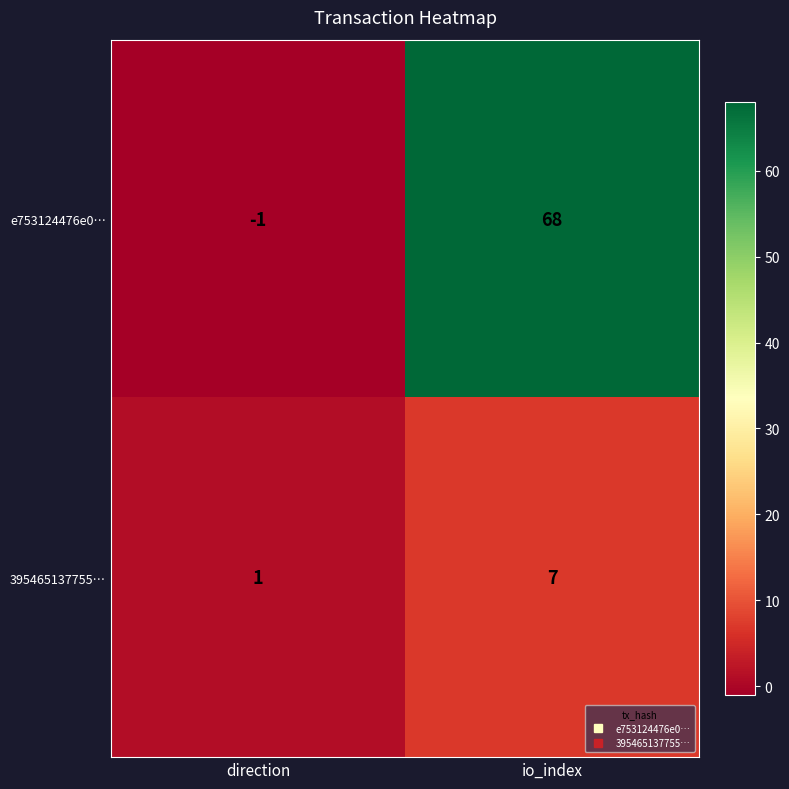

Where is 395465137755… nearest to the value 4?

direction